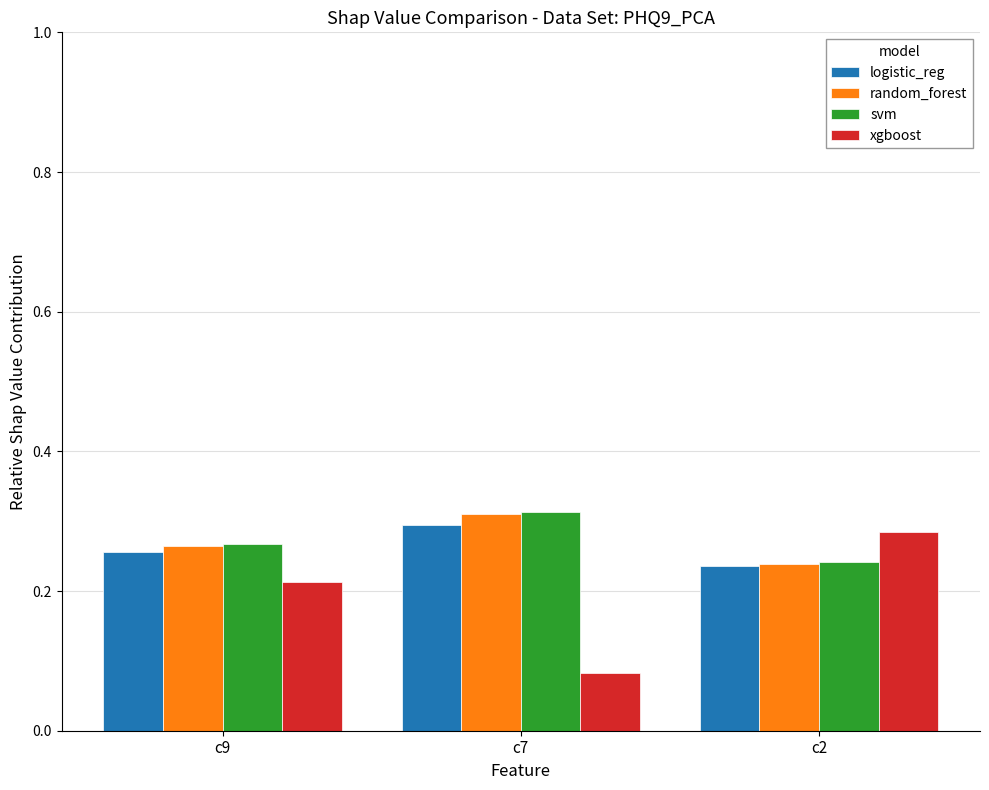

How many distinct data groups are displayed?

4